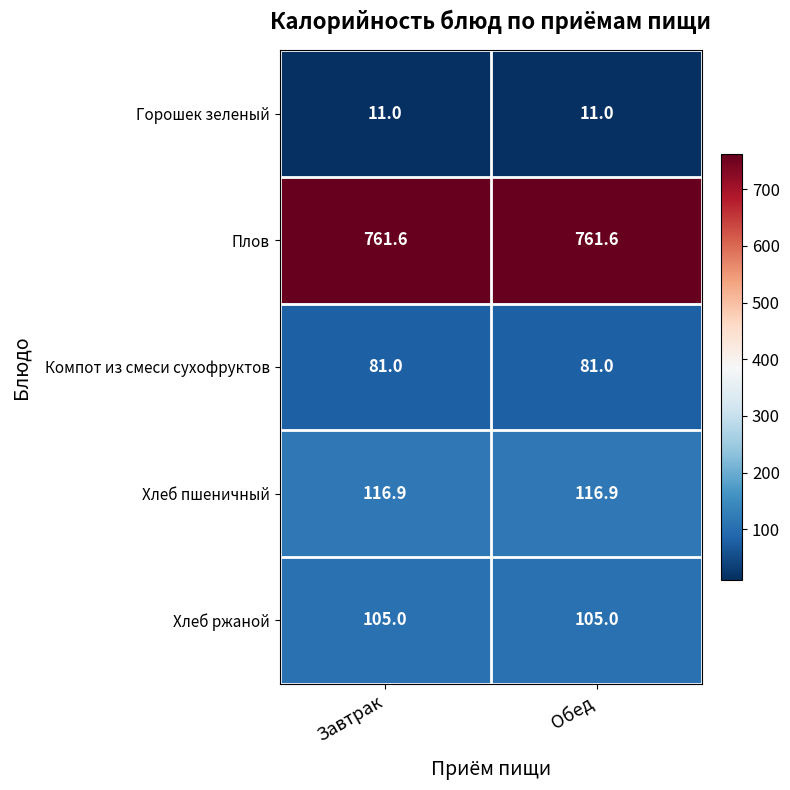

List the series in order of their peak value, highest first.

Плов, Хлеб пшеничный, Хлеб ржаной, Компот из смеси сухофруктов, Горошек зеленый